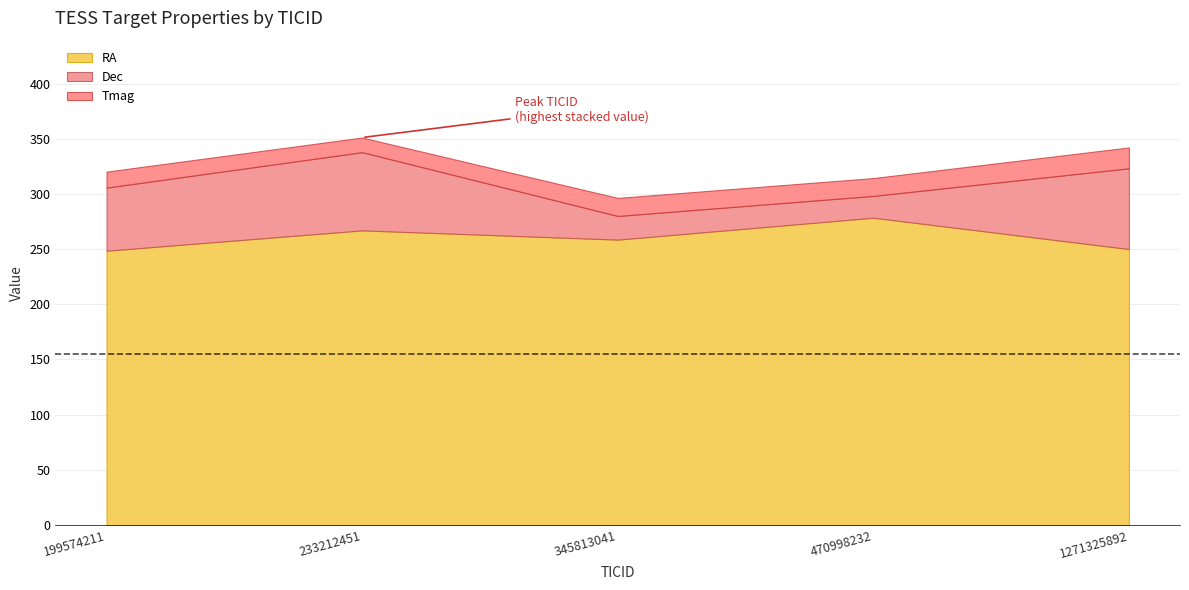

Rank the series by their maximum value, from highest to lowest.

RA, Dec, Tmag